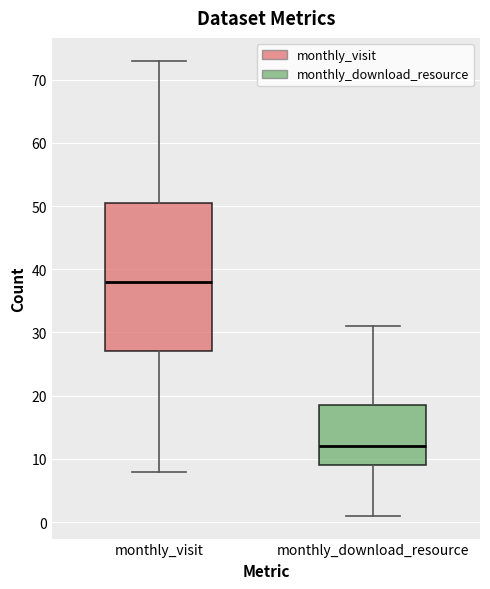

Which box is the tallest, from its lower edge to its upper edge?

monthly_visit